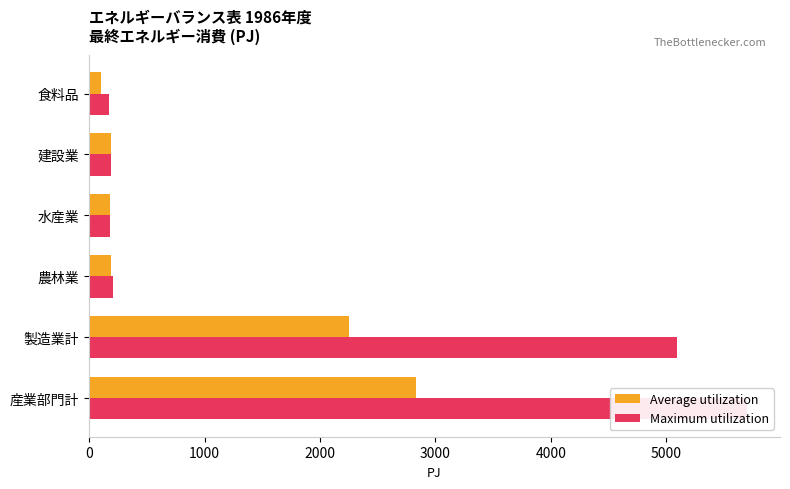

What is the value of the Maximum utilization bar at the 3rd from the left?

204.4